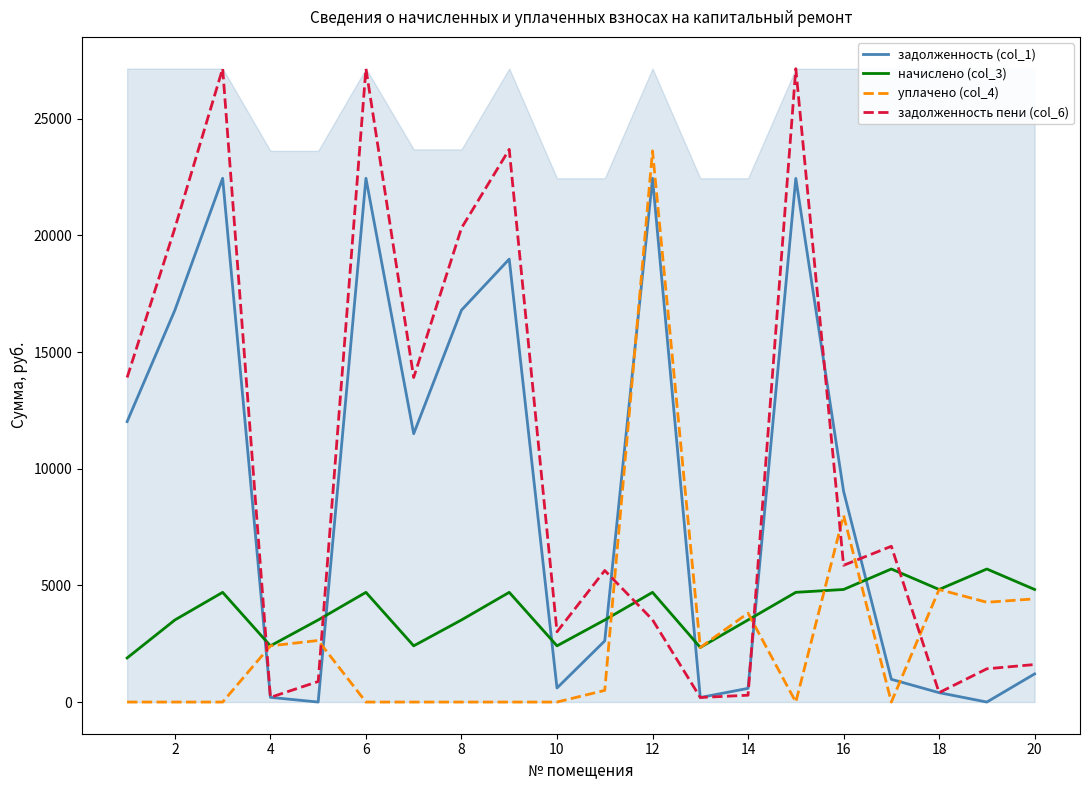

What are all the series names shown in the legend?

задолженность (col_1), начислено (col_3), уплачено (col_4), задолженность пени (col_6)